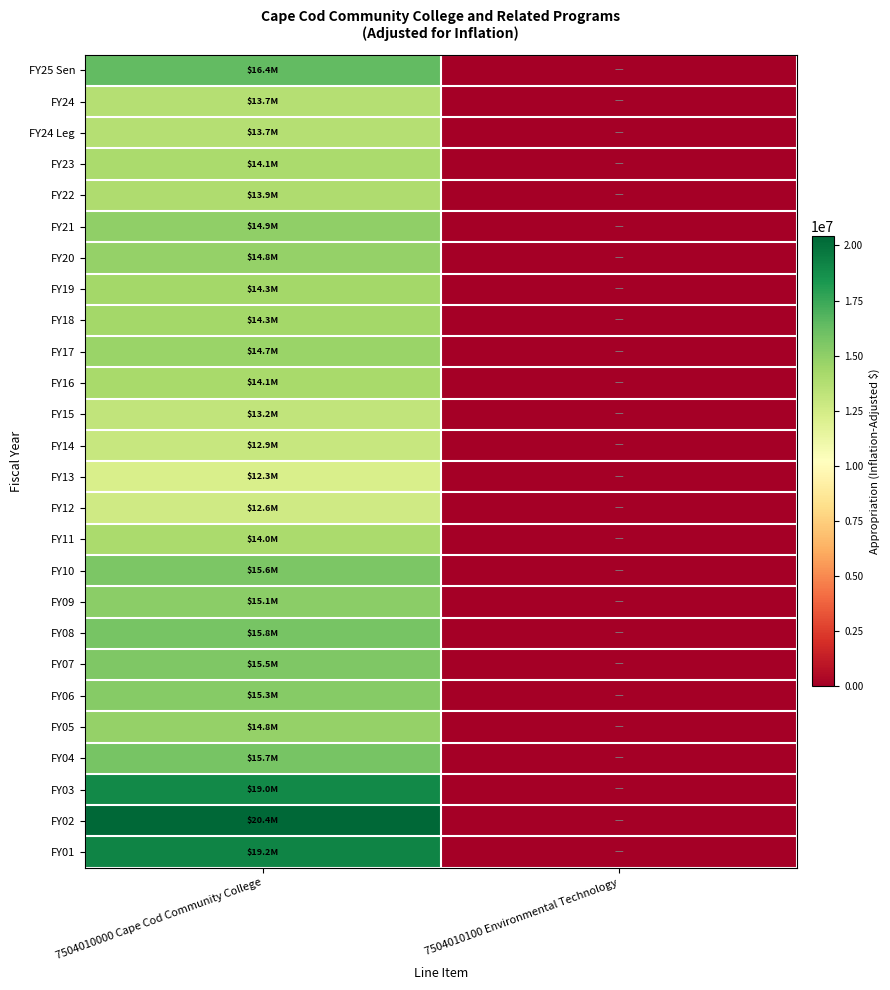

At how many categories does at least one series exceed 179742?

1